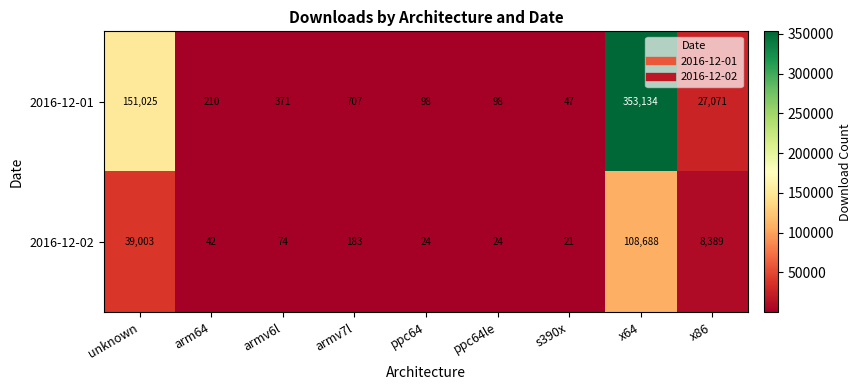

What is the minimum value shown in the chart?

21